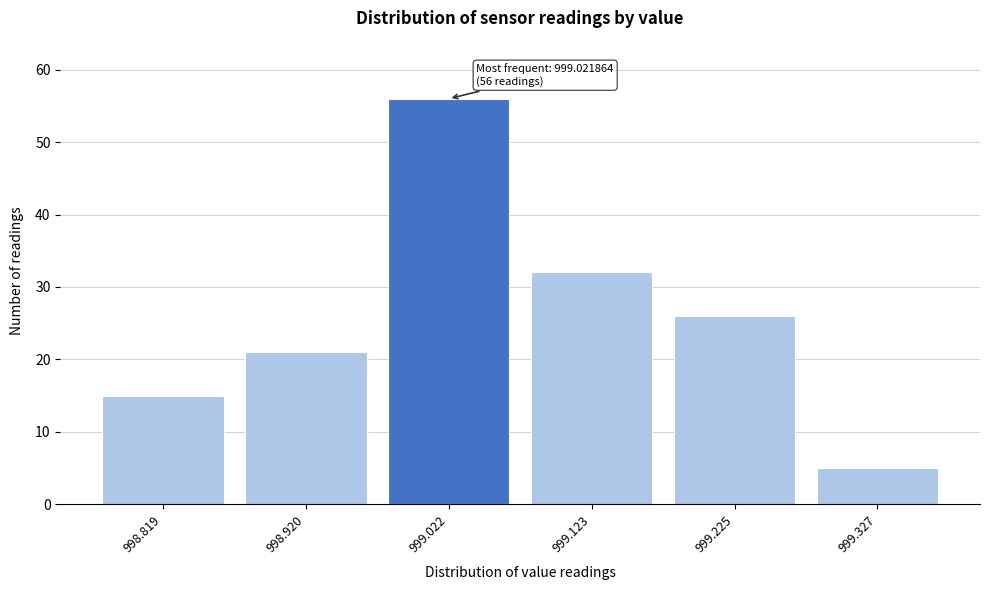

Reading left to right, transcribe all the data shown in this chart.

15	21	56	32	26	5